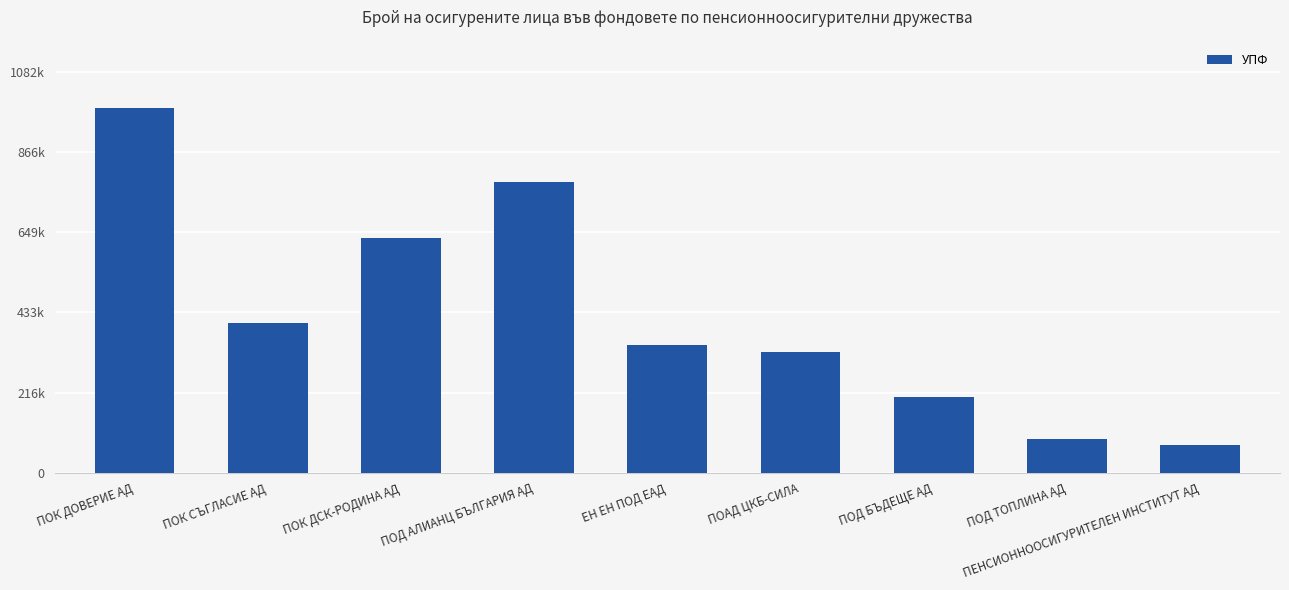

Rank the categories by value from highest to lowest.

ПОК ДОВЕРИЕ АД, ПОД АЛИАНЦ БЪЛГАРИЯ АД, ПОК ДСК-РОДИНА АД, ПОК СЪГЛАСИЕ АД, ЕН ЕН ПОД ЕАД, ПОАД ЦКБ-СИЛА, ПОД БЪДЕЩЕ АД, ПОД ТОПЛИНА АД, ПЕНСИОННООСИГУРИТЕЛЕН ИНСТИТУТ АД